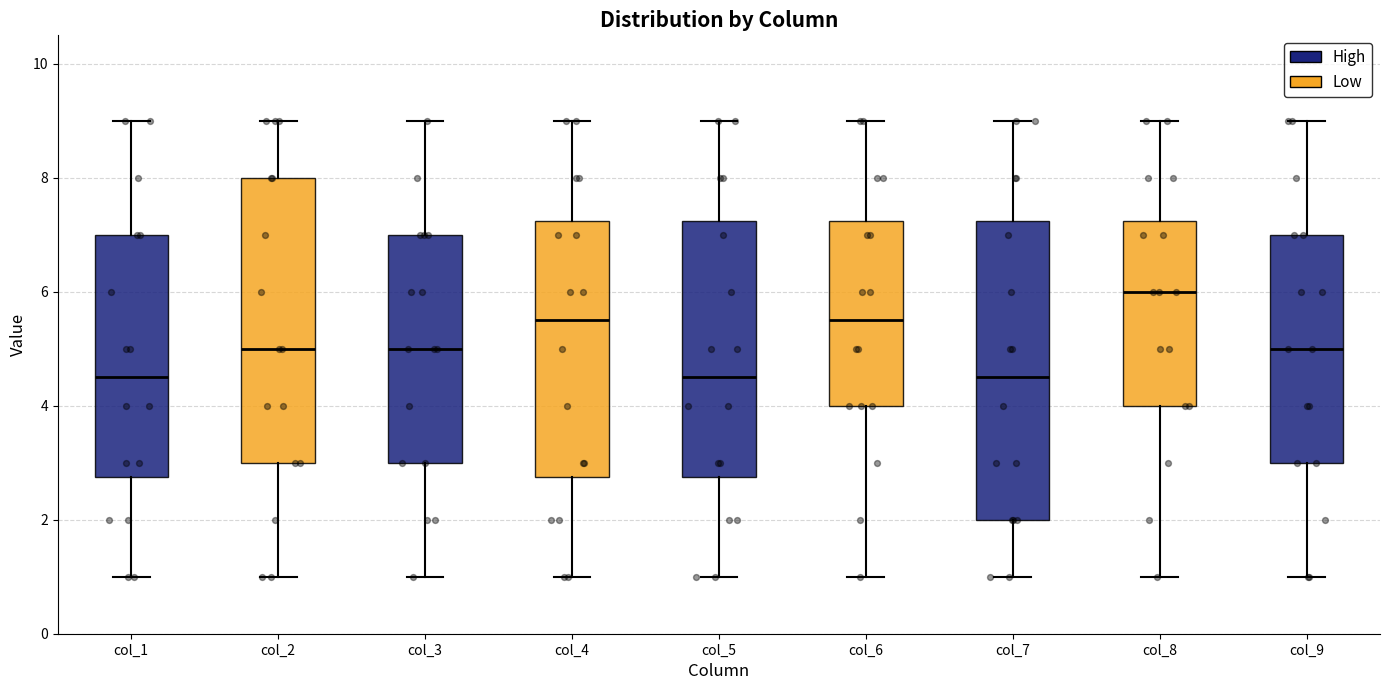

Which box is the tallest, from its lower edge to its upper edge?

col_7